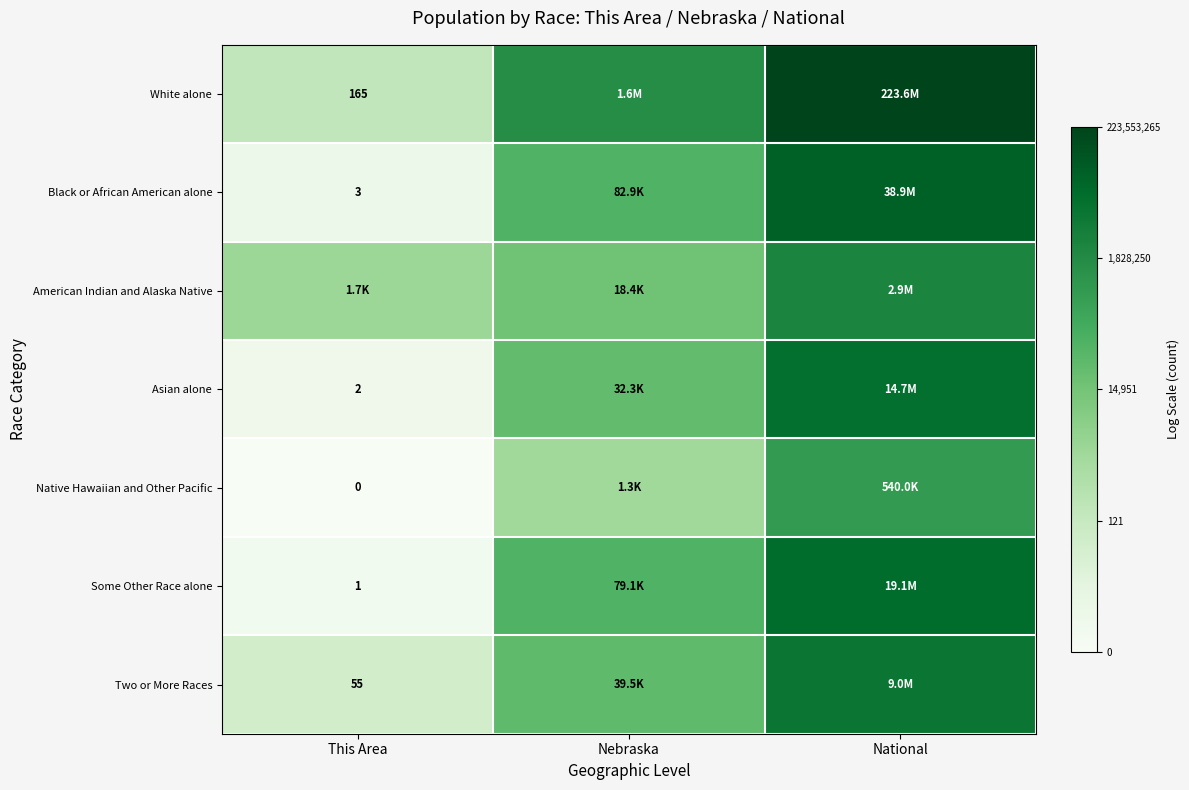

Is the value of Black or African American alone at Nebraska greater than the value of White alone at National?

No